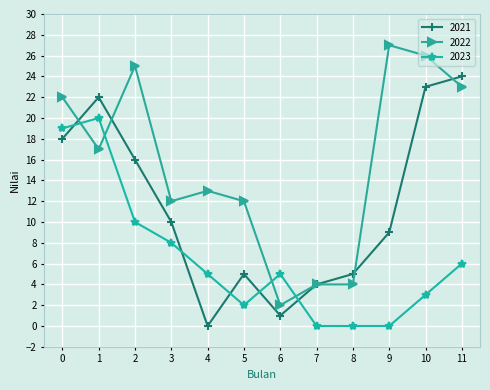

Which series has the widest spread of values?

2022